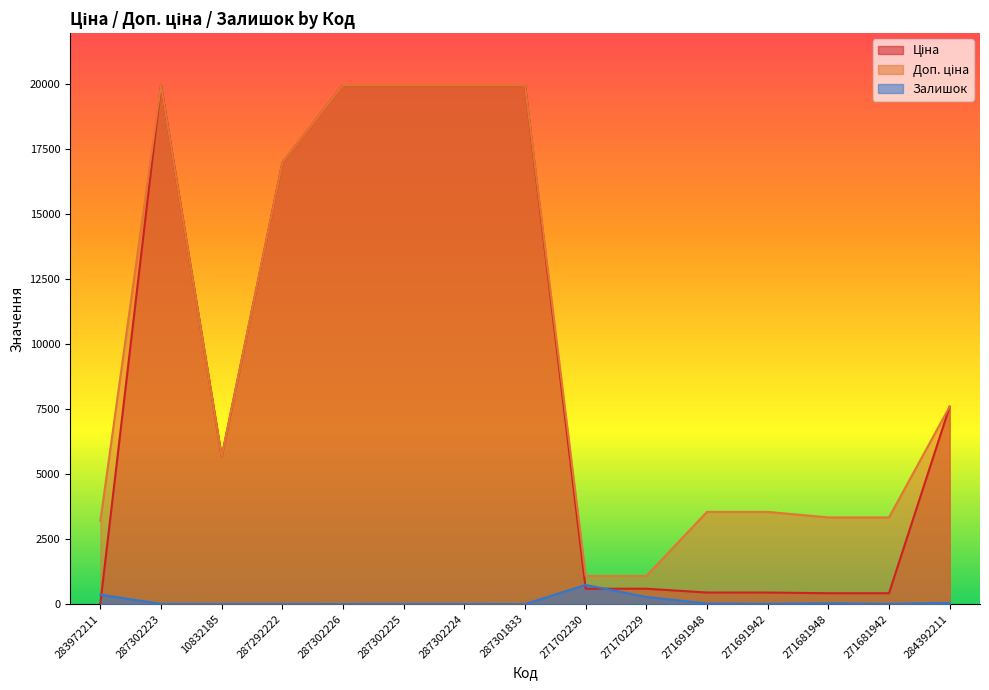

At which label does Залишок reach its peak?

271702230